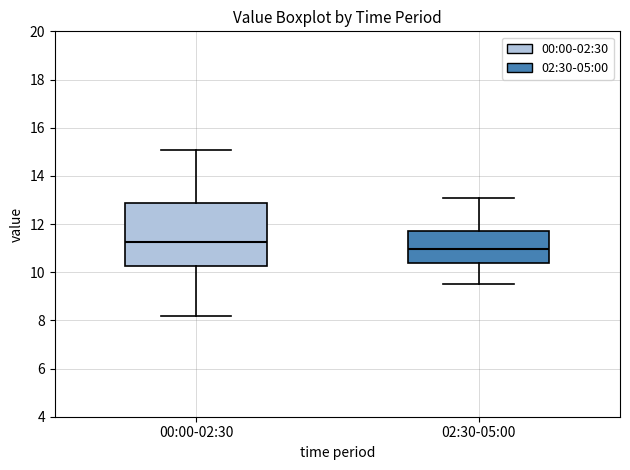

Which box's median line is the highest?

00:00-02:30